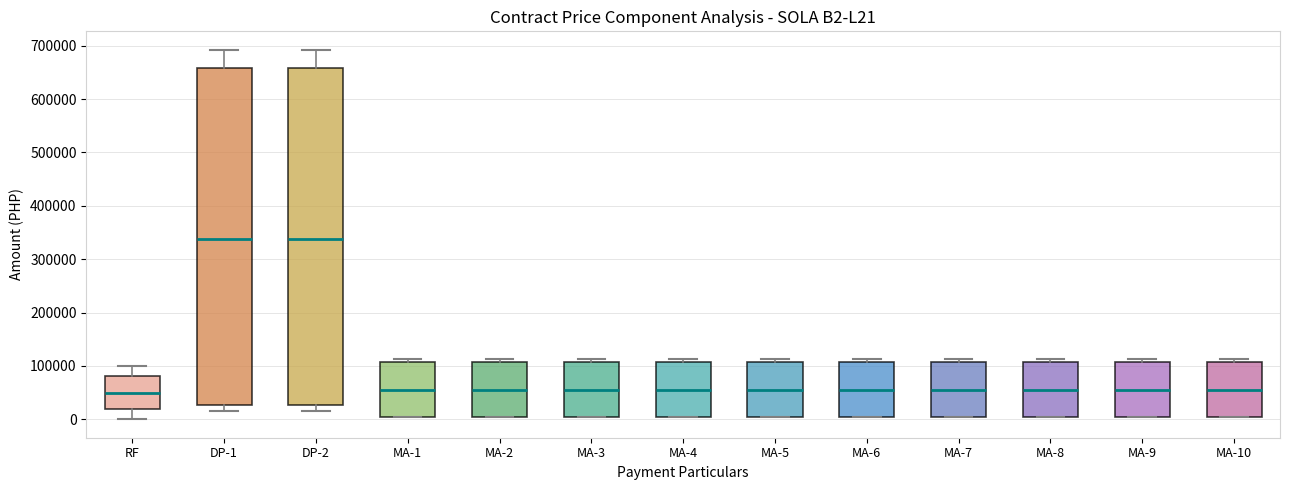

Where is the lower edge of the box for MA-6 on the y-axis? The values are not printed on the chart, so give them approximately, as read against the axis.

0